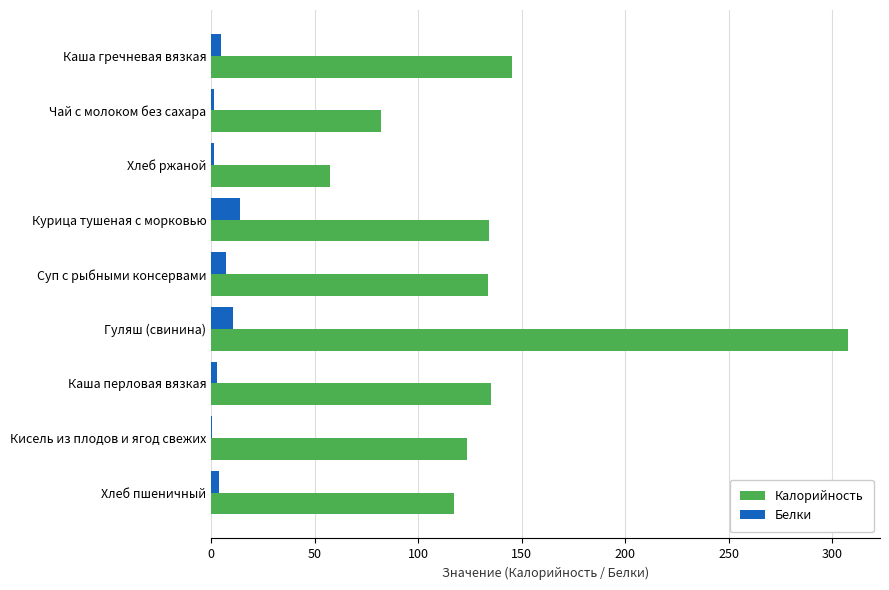

What is the maximum value shown in the chart?

307.8